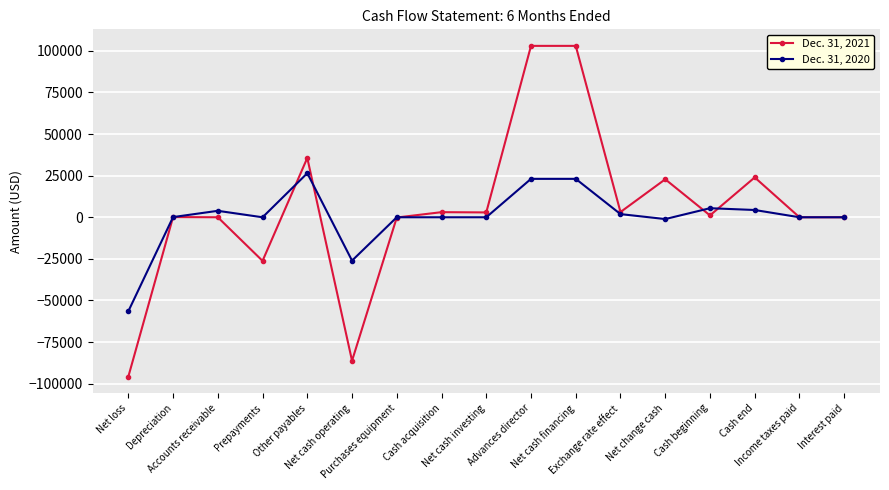

What position from the right is Net change cash?

5